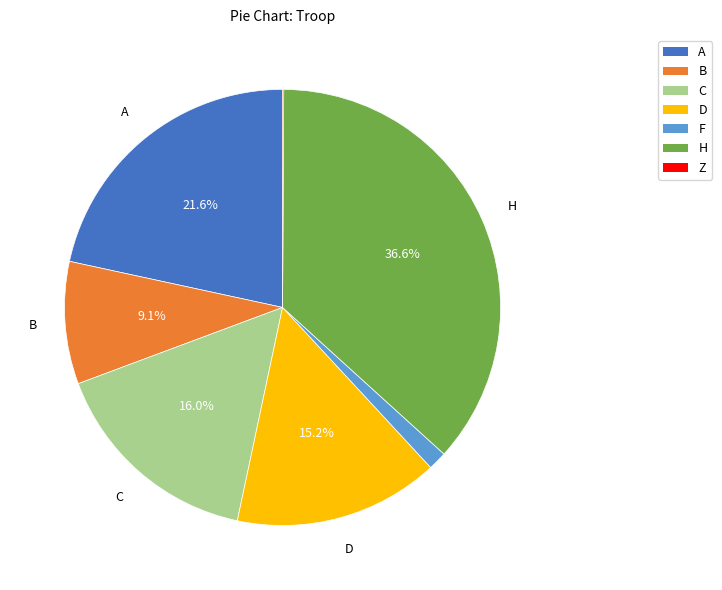

What is the largest slice in the pie chart?

H